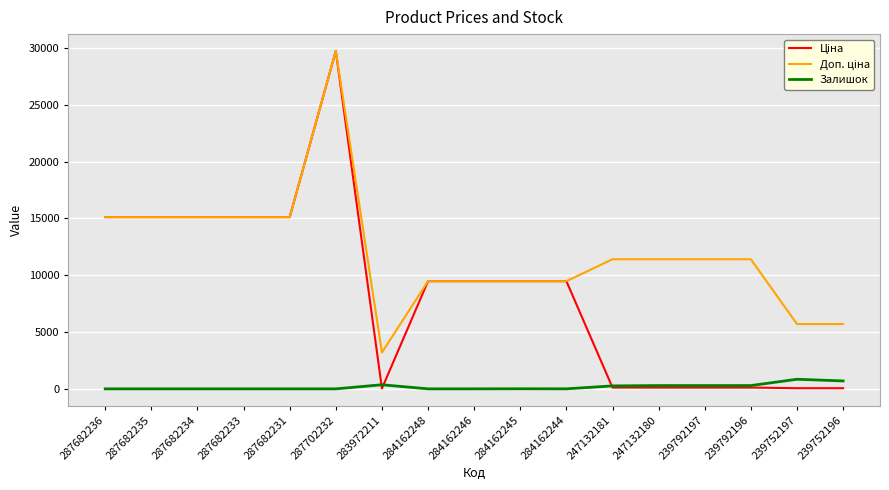

What is the difference between the highest and lowest values at 287682231?

15120.0